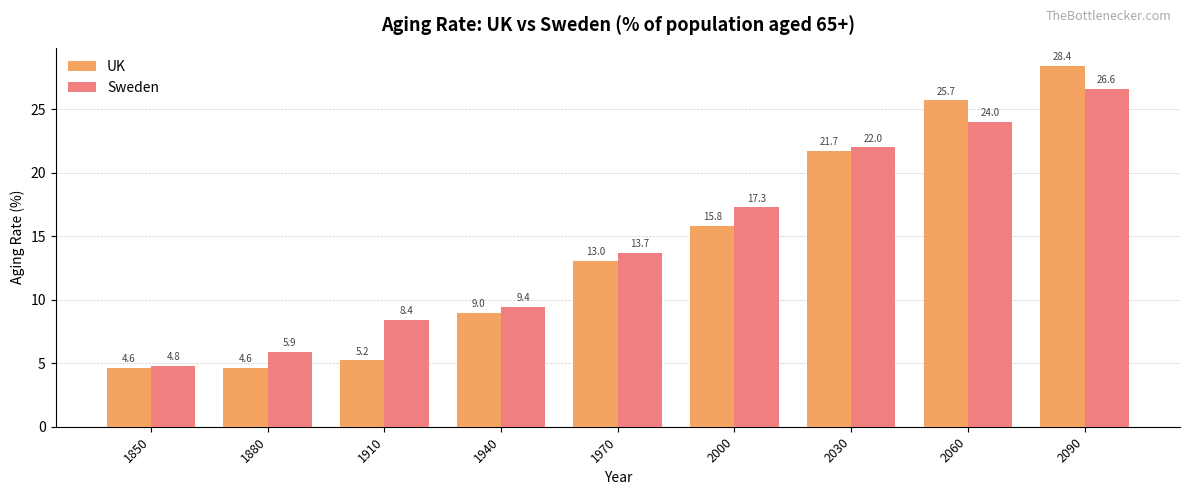

Reading right to left, extract all data points from this chart.

UK: 28.4	25.7	21.7	15.8	13.0	9.0	5.2	4.6	4.6
Sweden: 26.6	24.0	22.0	17.3	13.7	9.4	8.4	5.9	4.8